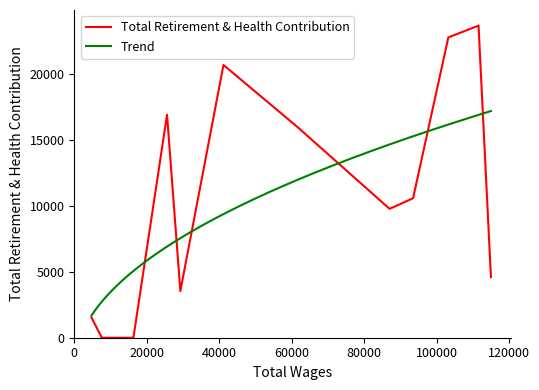

What is the highest value of the Total Retirement & Health Contribution series?

23713